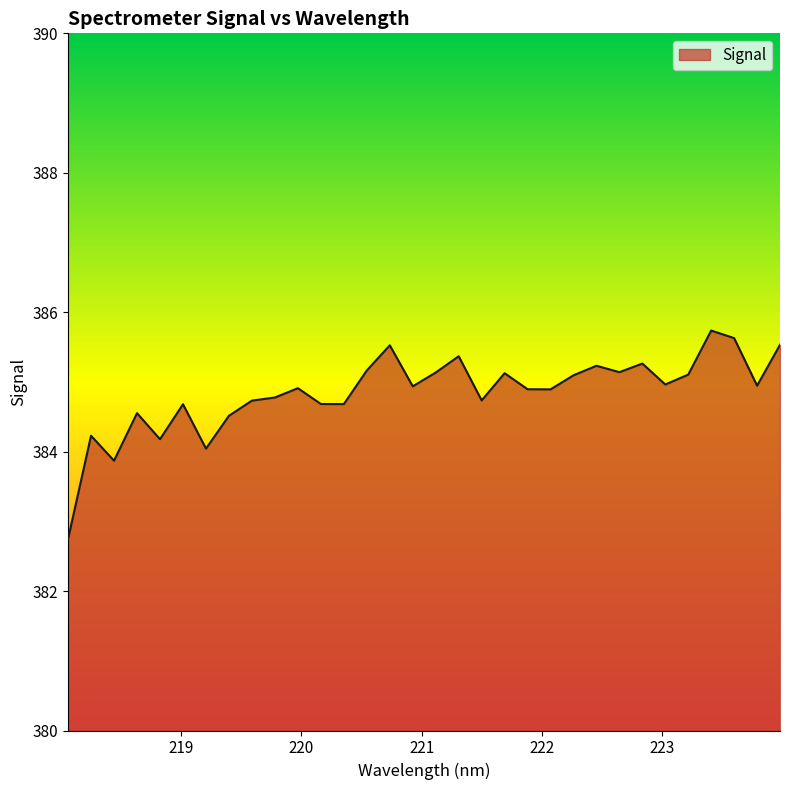

What is the minimum value shown in the chart?

382.7